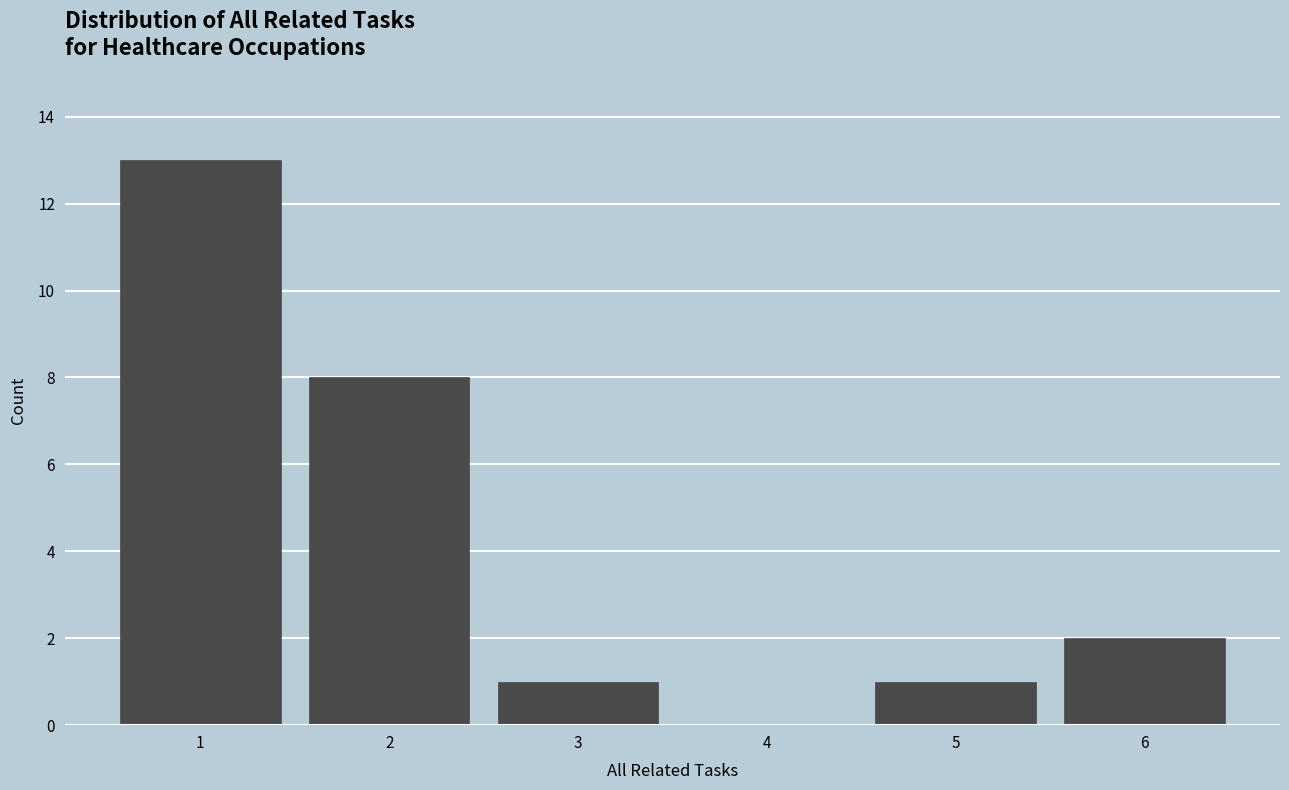

Which range on the x-axis has the tallest bar?

0.5 to 1.5